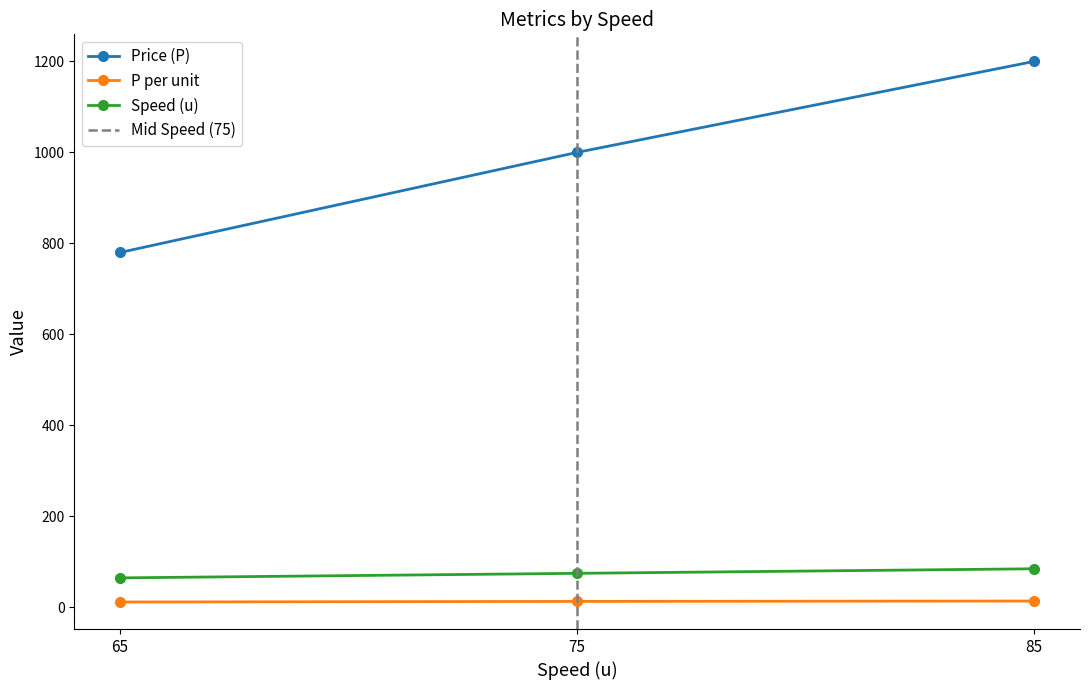

What is the maximum value for Speed (u)?

85.0